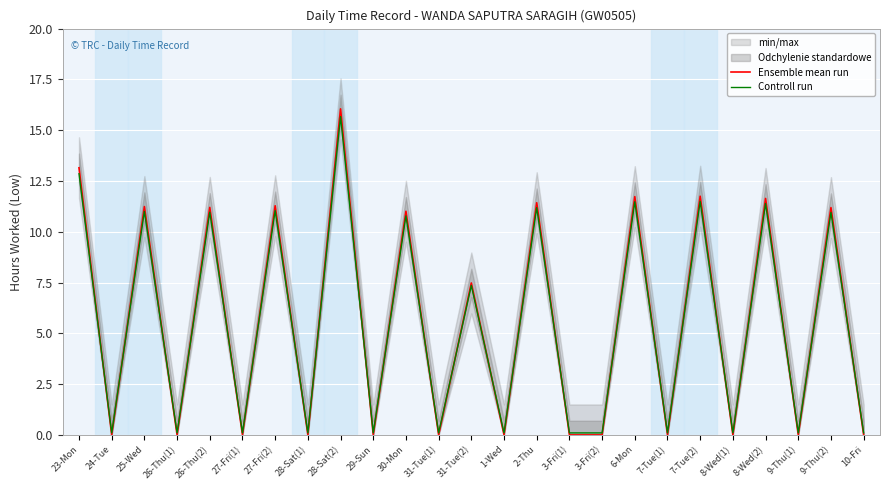

At which category is the sum across all series the highest?

28-Sat(2)